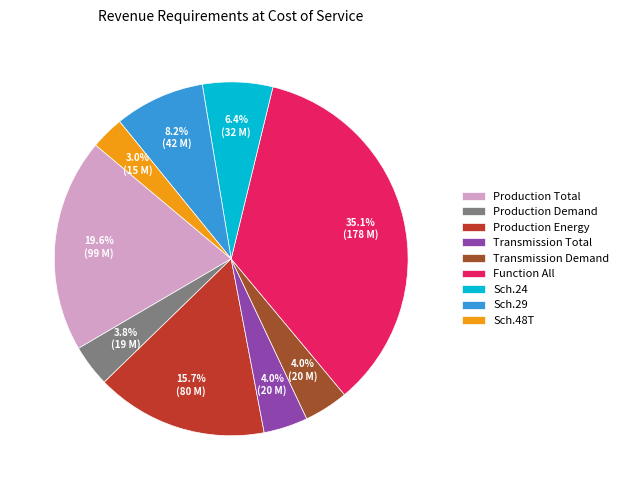

Does Sch.29 account for over 50% of the chart?

No